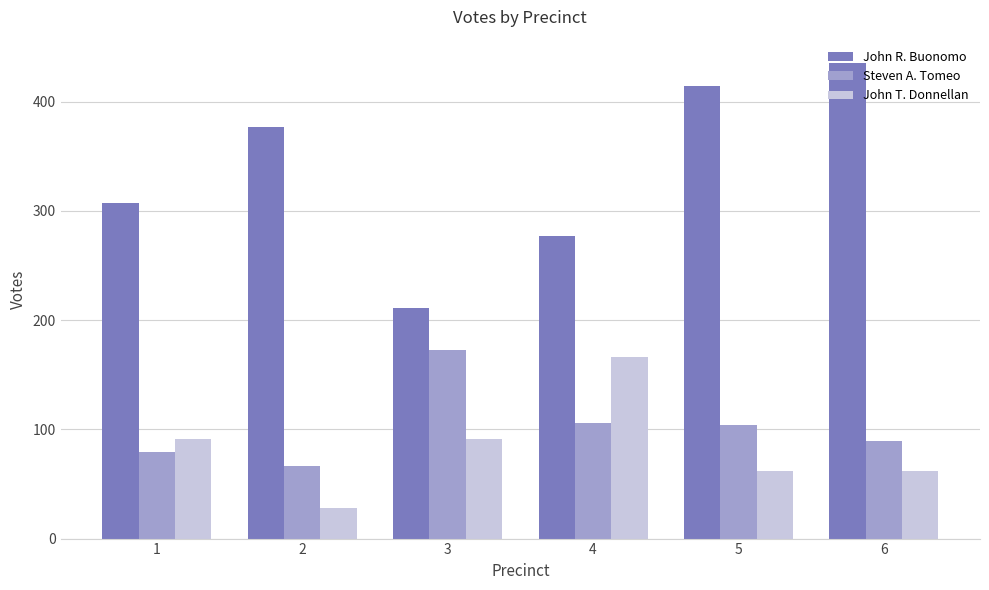

Reading left to right, what are all the values shown in this chart?

John R. Buonomo: 1=307	2=377	3=211	4=277	5=414	6=435
Steven A. Tomeo: 1=79	2=66	3=173	4=106	5=104	6=89
John T. Donnellan: 1=91	2=28	3=91	4=166	5=62	6=62